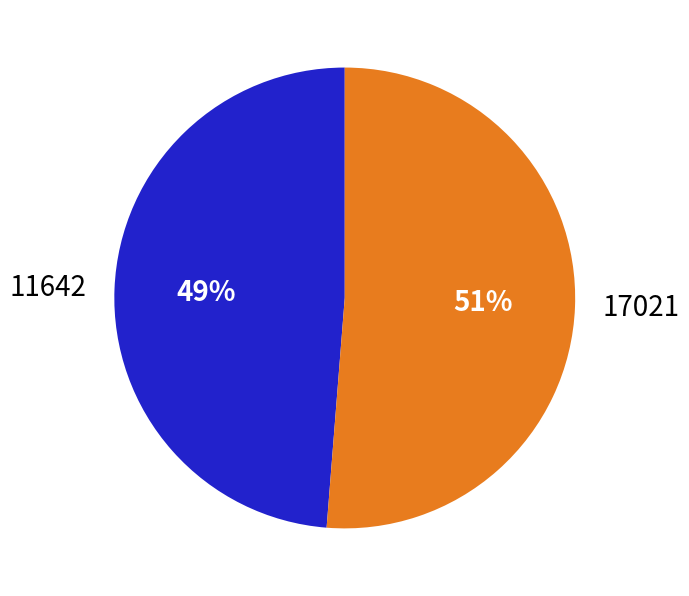

Does 11642 account for over 50% of the chart?

No